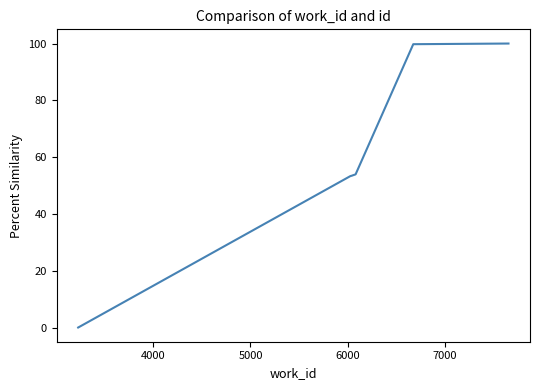

What is the difference between the maximum and minimum values?

100.0